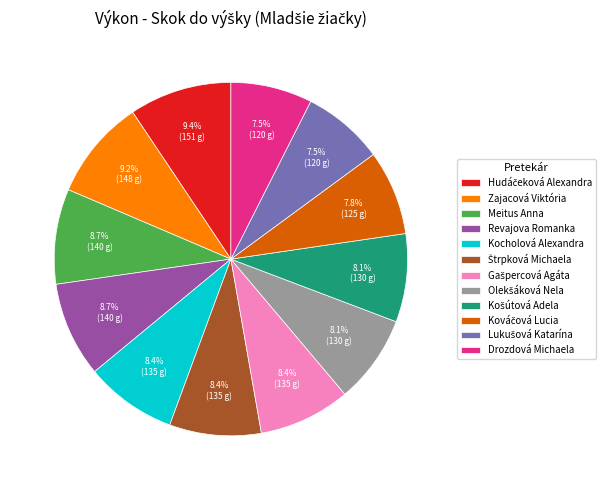

Does Zajacová Viktória account for over 50% of the chart?

No